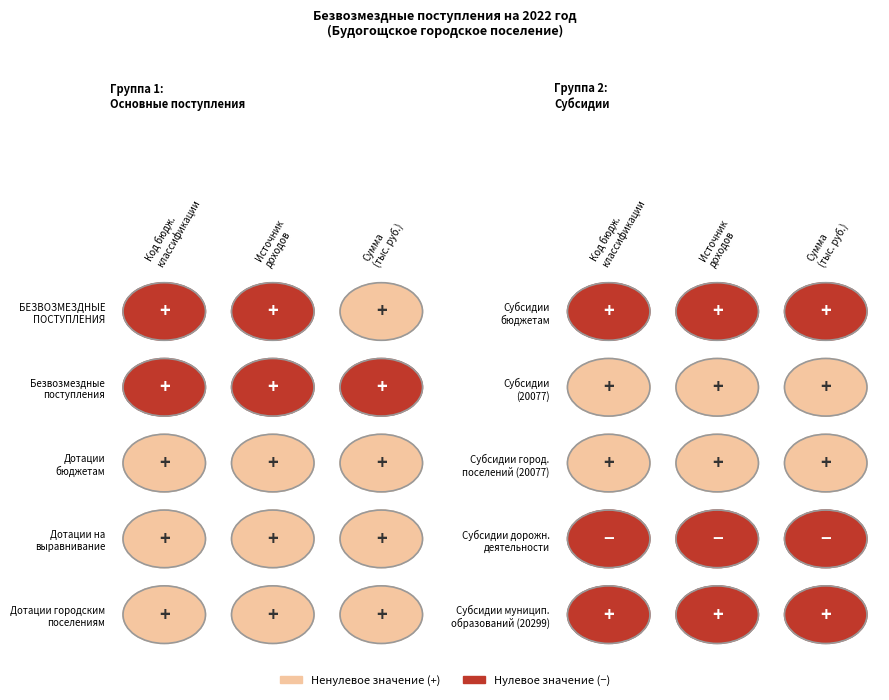

Is it true that Субсидии на софинансирование (20077) equals 499.3 at Безвозмездные поступления от других бюджетов?

False